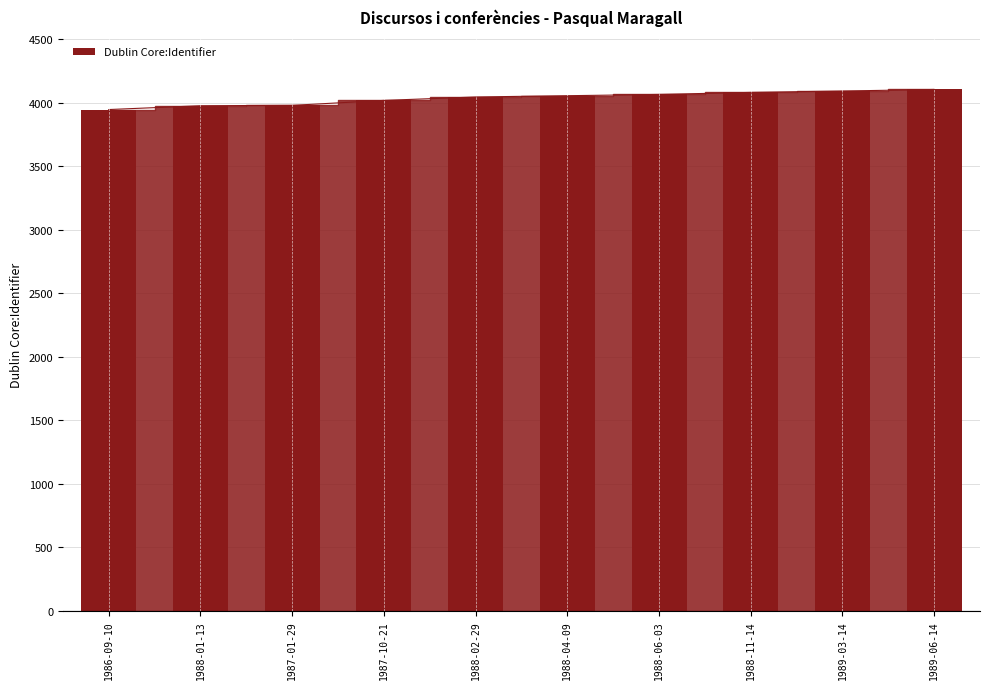

Reading left to right, transcribe all the data shown in this chart.

1986-09-10=3948	1988-01-13=3978	1987-01-29=3981	1987-10-21=4020	1988-02-29=4047	1988-04-09=4057	1988-06-03=4067	1988-11-14=4083	1989-03-14=4094	1989-06-14=4106